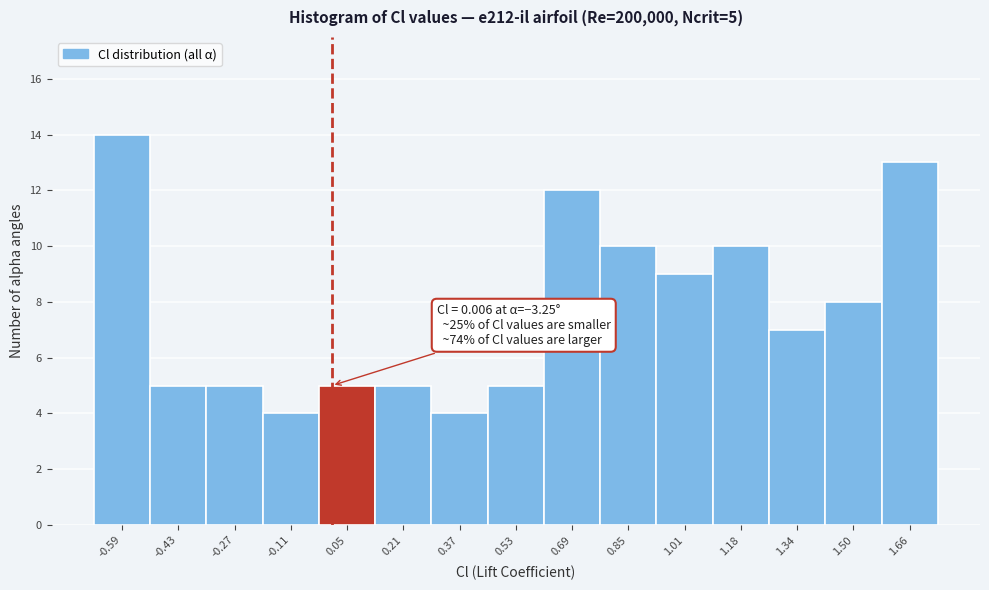

Over which range of the x-axis is the bar tallest?

-0.68 to -0.52